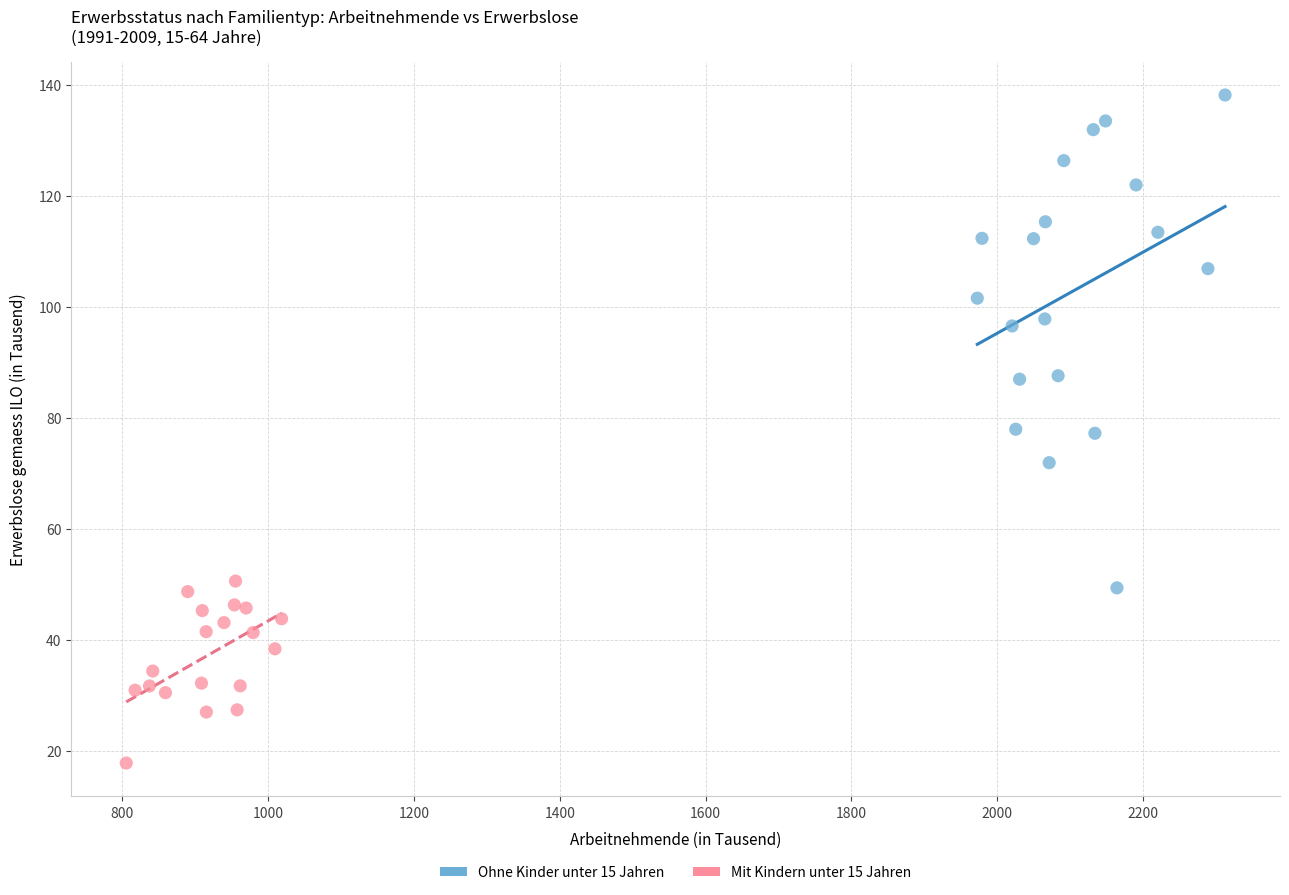

Which series has the largest Y range (max minus min)?

Ohne Kinder unter 15 Jahren